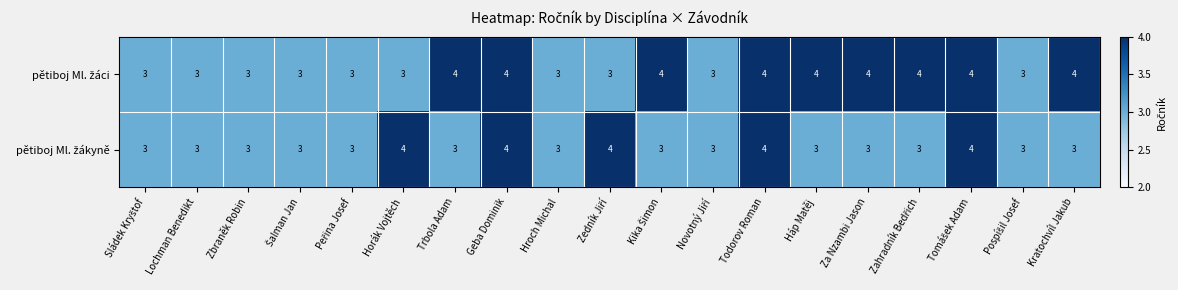

What is the total value across all series at Todorov Roman?

8